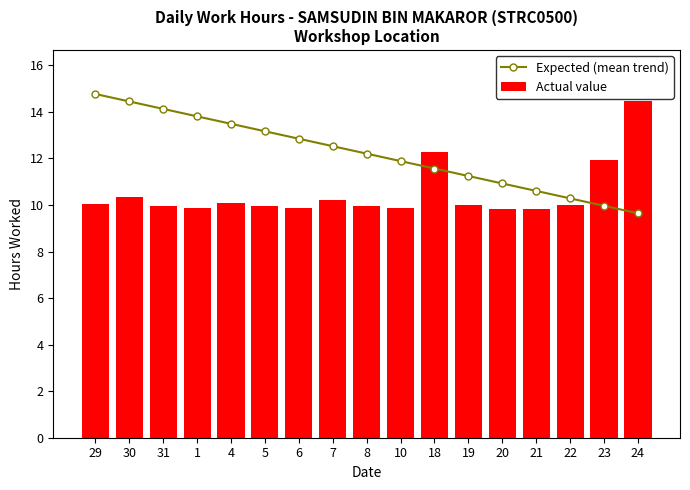

Which label corresponds to the largest value in the chart?

29